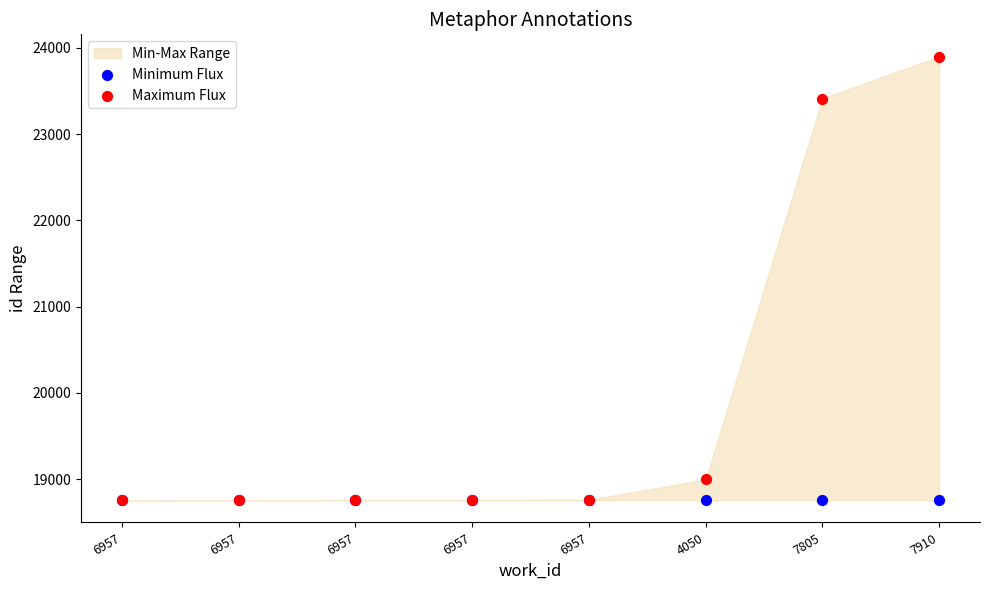

Across all series, what Y value is closest to 21326?

23411